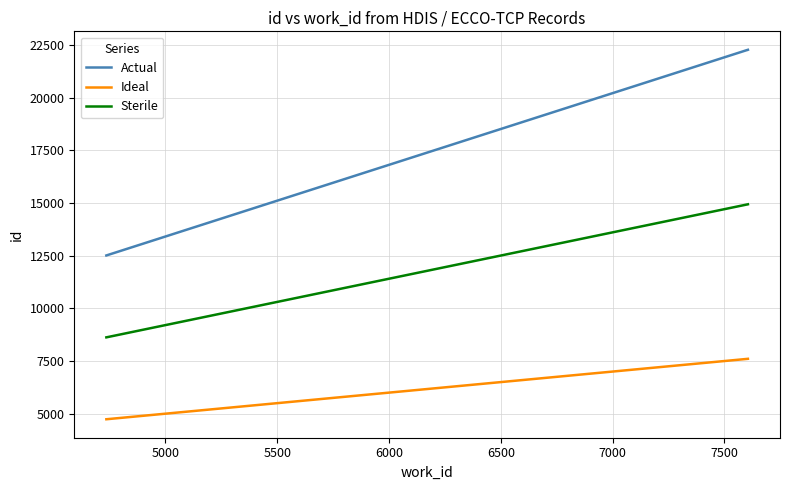

True or false: Actual and Sterile cross at least once.

False